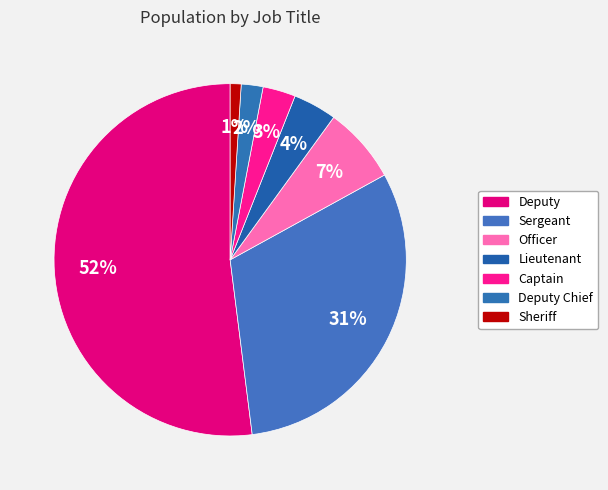

To the nearest percent, what is the difference between the largest and smallest slice percentages?

51%